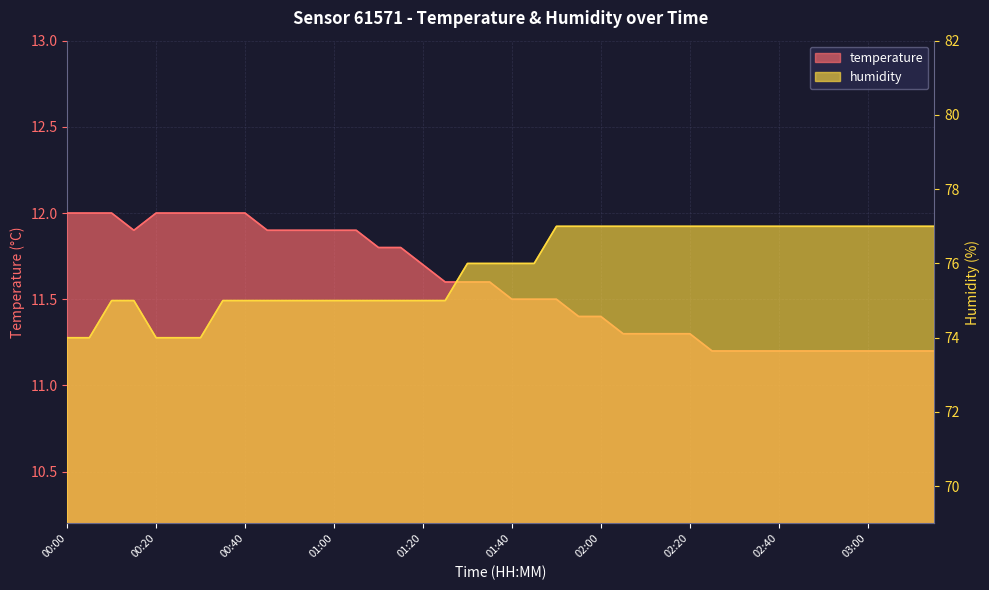

Where is the first local minimum for temperature?

00:15